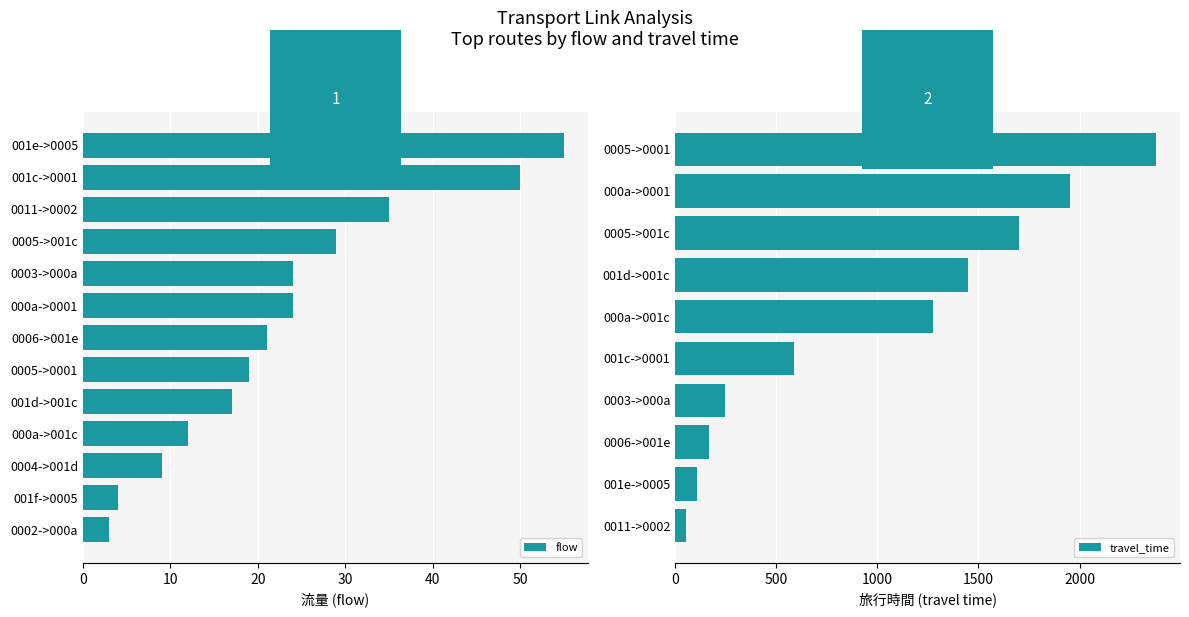

The flow series shows 2 at 23. True or false?

False